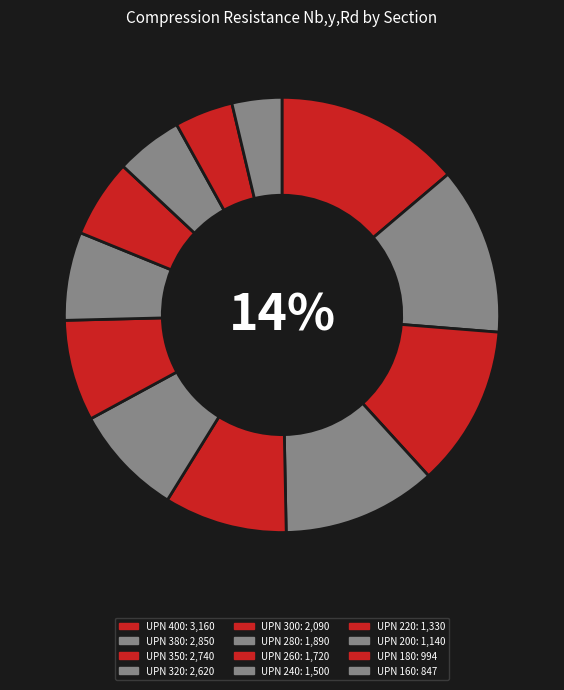

What percentage do UPN 200 and UPN 280 together represent?

13.2%